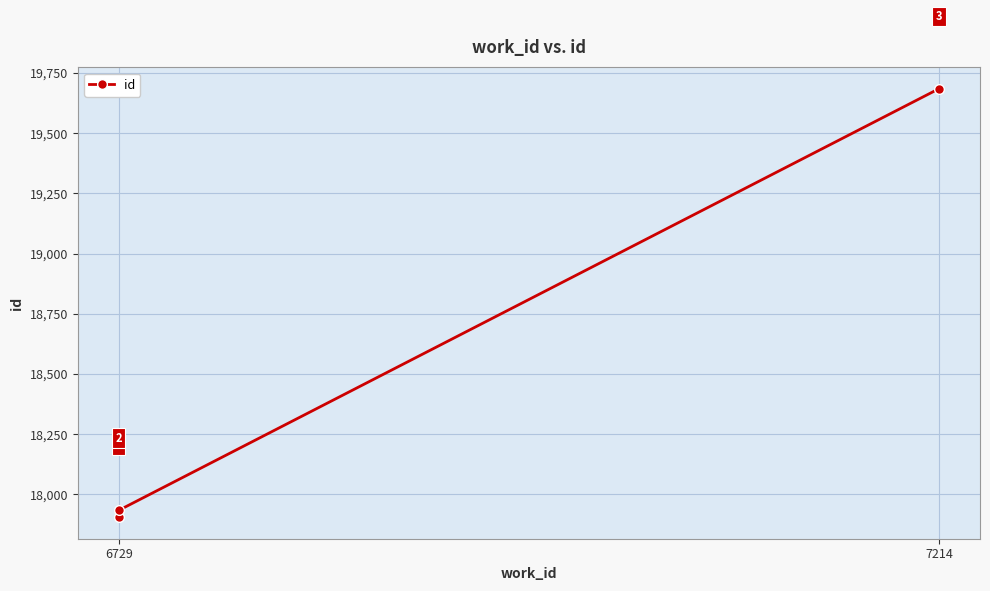

What is the minimum value shown in the chart?

17905